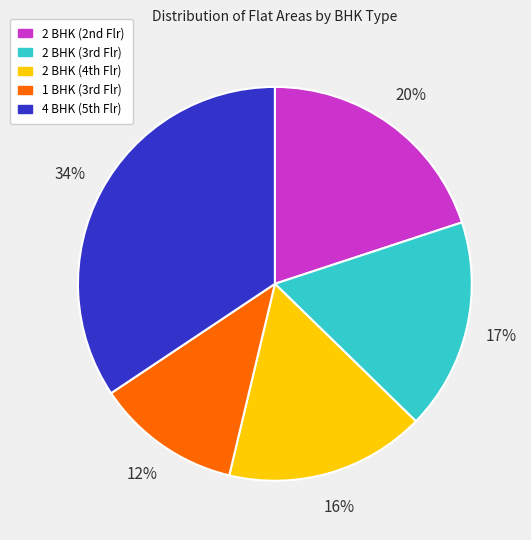

Does any single category account for the majority?

No